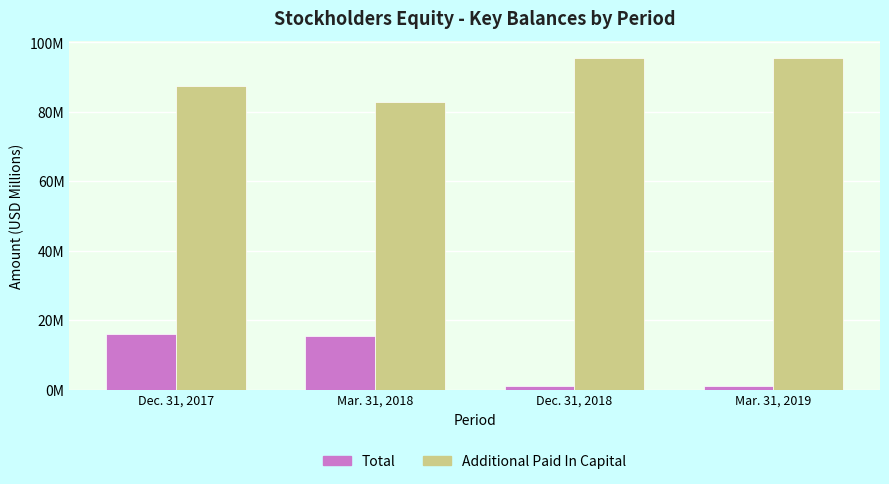

Which series has the widest spread of values?

Total